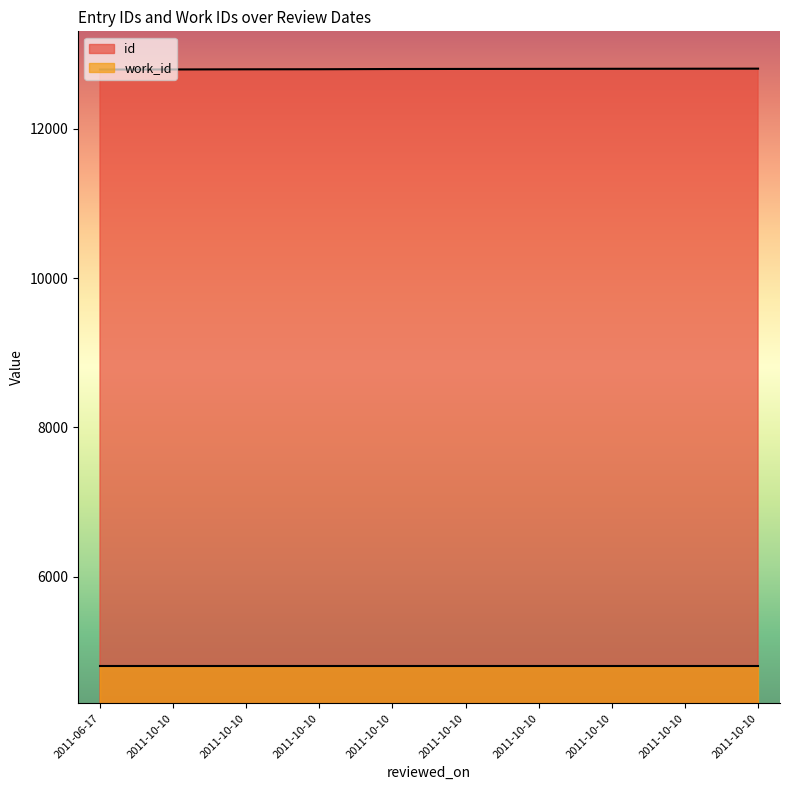

Is it true that the value at 2011-10-10 is 12805?

True